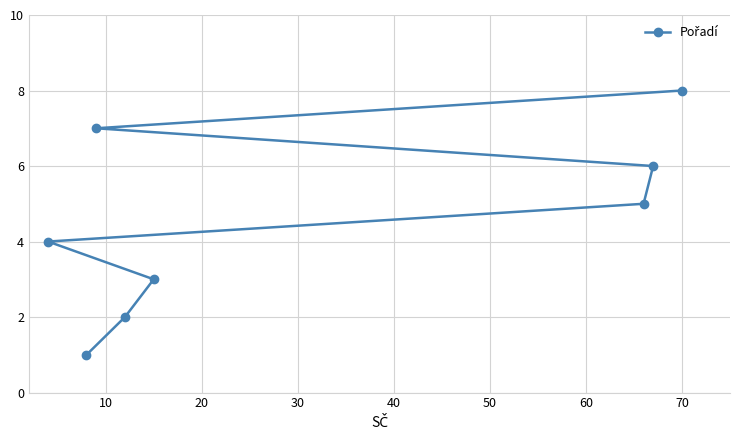

What is the sum of all values?

36